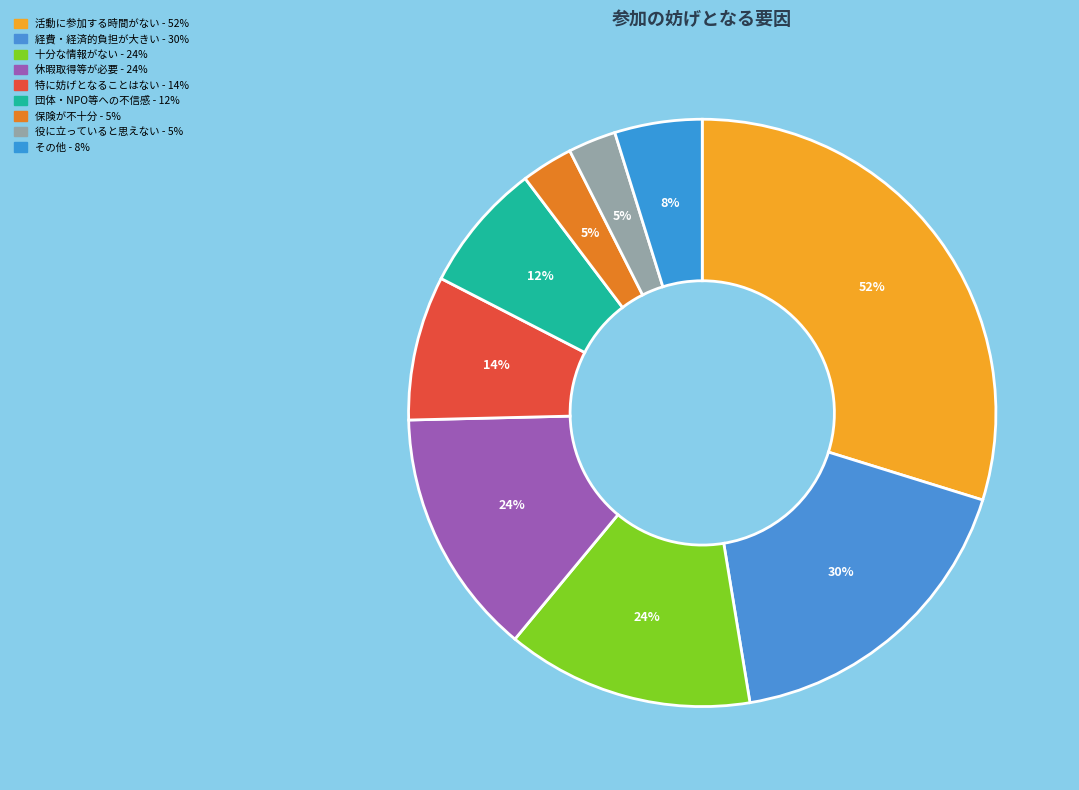

Do 特に妨げとなることはない and 活動に参加しても、実際に役に立っていると思えない together represent more than half of the pie?

No